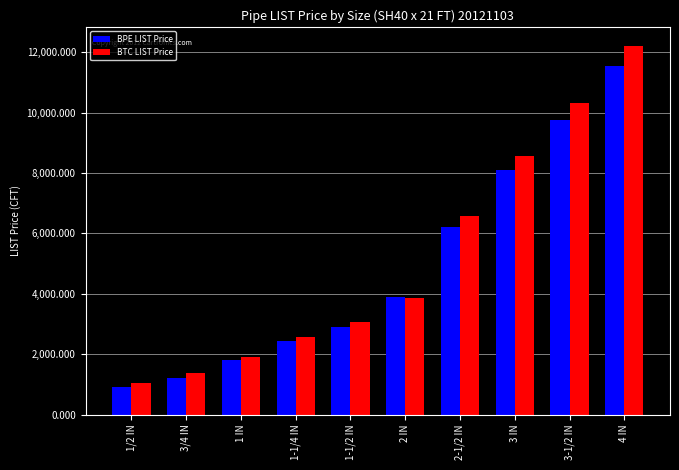

Which series has the largest range (max minus min)?

BTC LIST Price